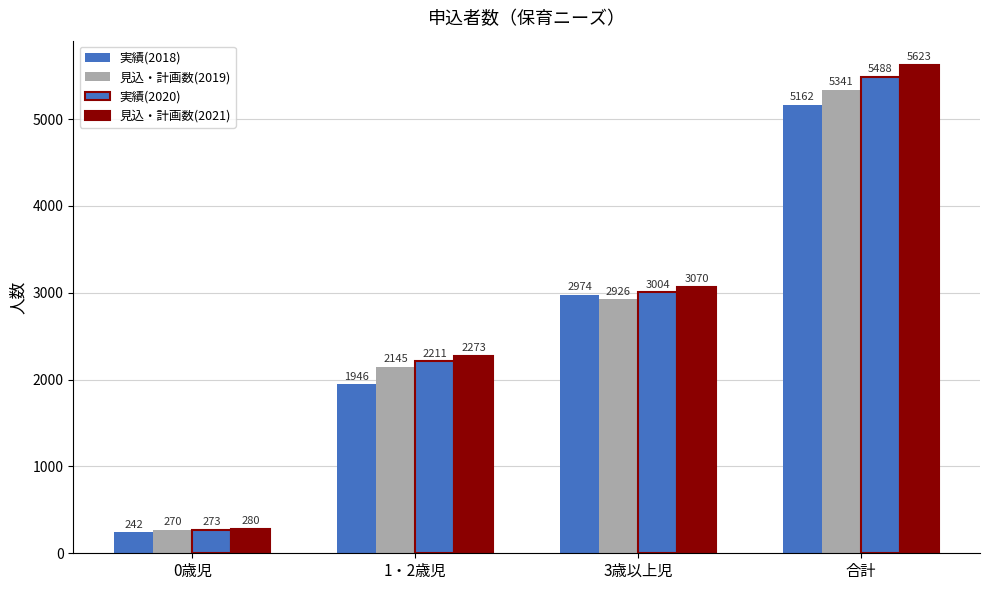

What is the sum of the 見込・計画数(2019) values at 1・2歳児 and 0歳児?

2415